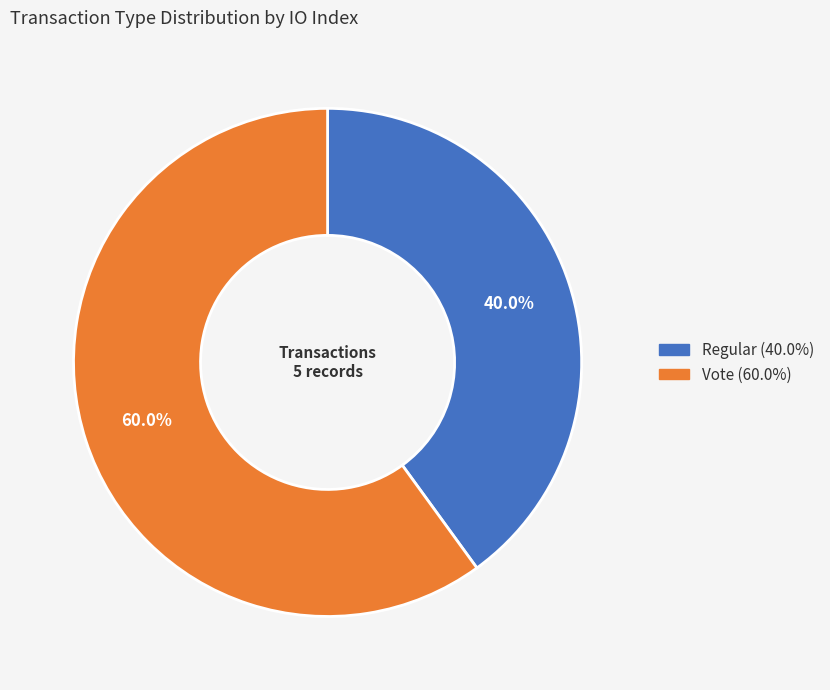

Which has a higher value, Vote or Regular?

Vote